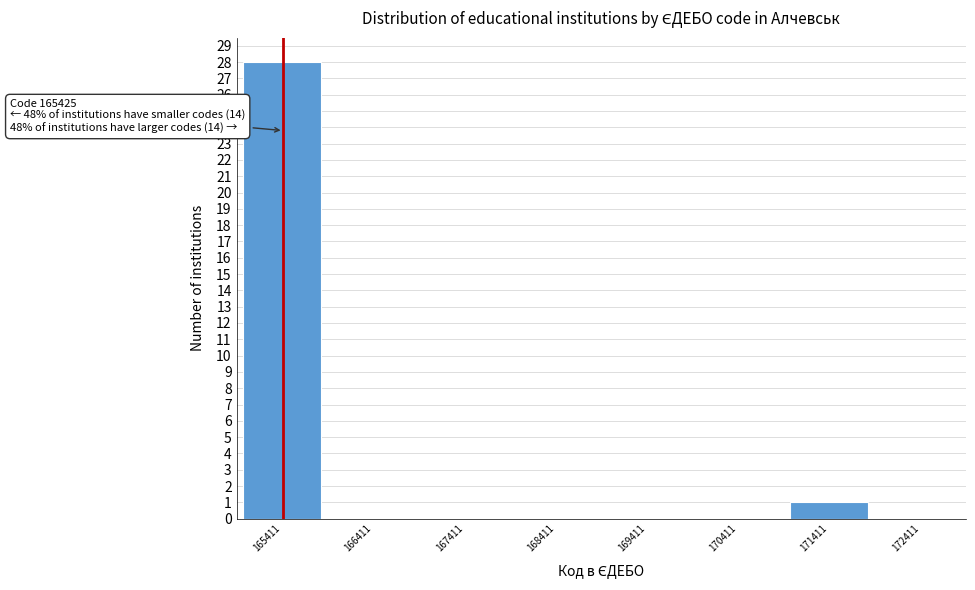

Over which range of the x-axis is the bar tallest?

164900 to 165900